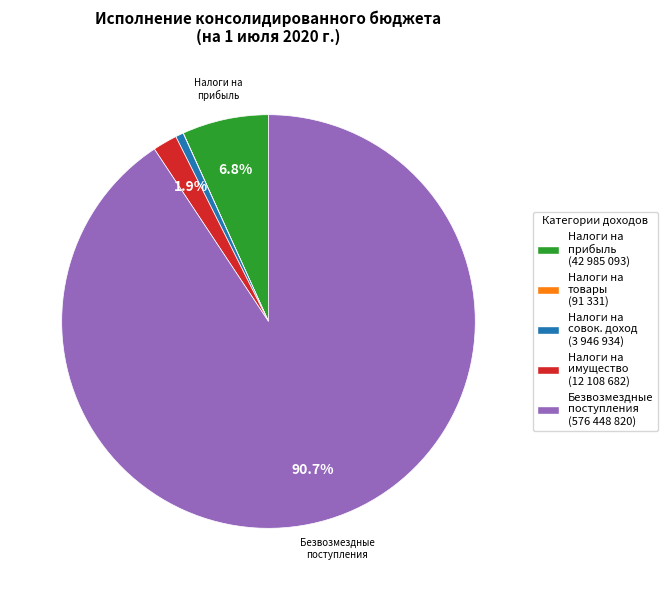

What is the largest slice in the pie chart?

Безвозмездные поступления (576 448 820)